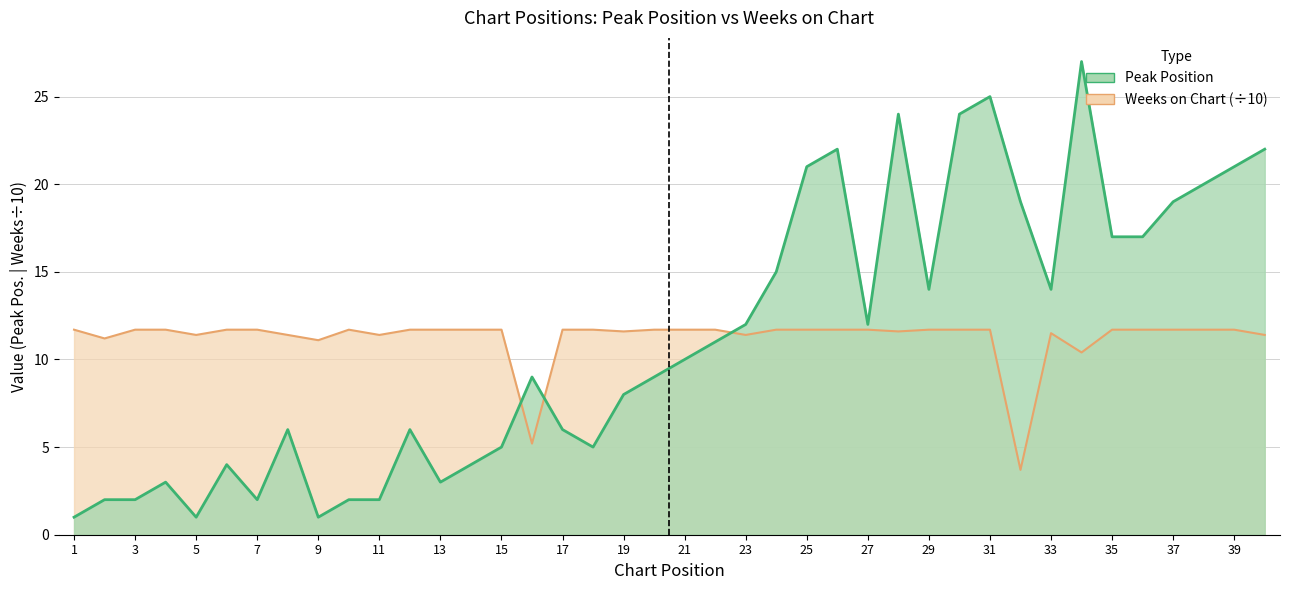

At which category is the sum across all series the highest?

34